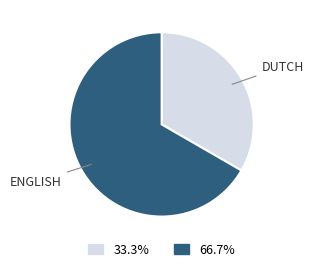

How many slices are in this pie chart?

2